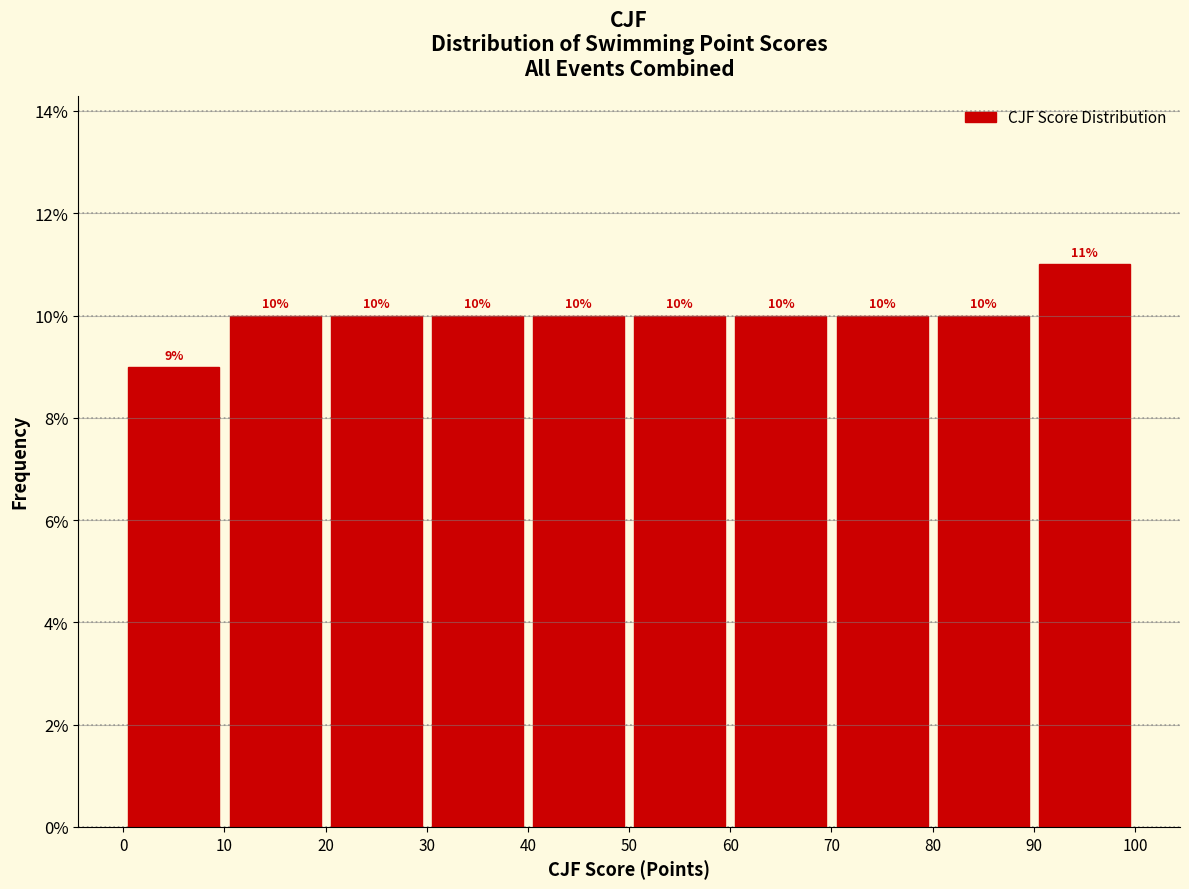

Reading left to right, list every bar in this chart as the range it spans on the x-axis followed by its height.

0 to 10: 9
10 to 20: 10
20 to 30: 10
30 to 40: 10
40 to 50: 10
50 to 60: 10
60 to 70: 10
70 to 80: 10
80 to 90: 10
90 to 100: 11